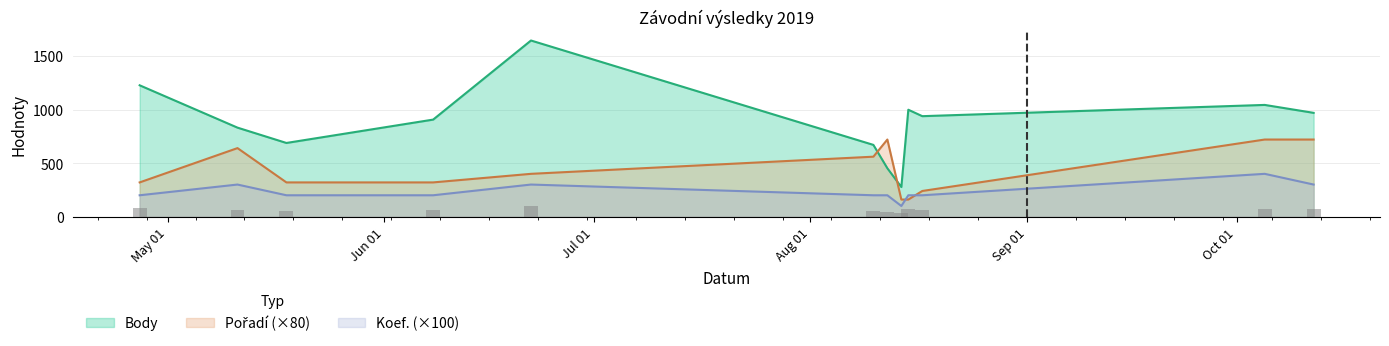

Where is Body nearest to the value 960?

2019-10-12